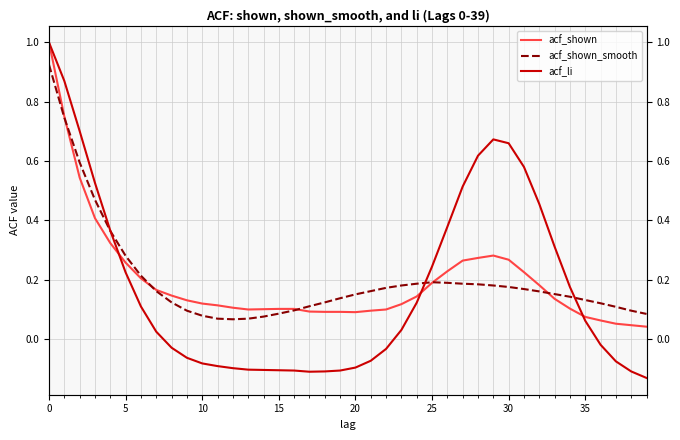

What is the label of the 25th point from the right?

15